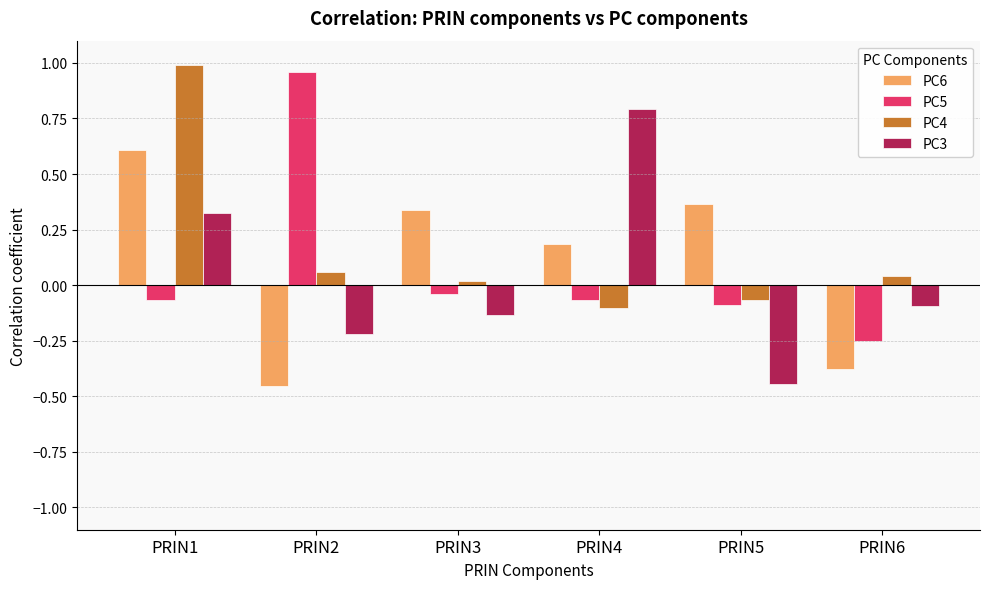

At PRIN2, list the series in order from largest to smallest.

PC5, PC4, PC3, PC6